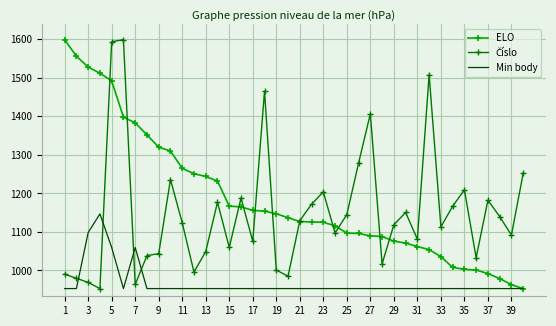

What is the highest value of the Min body series?

1146.8